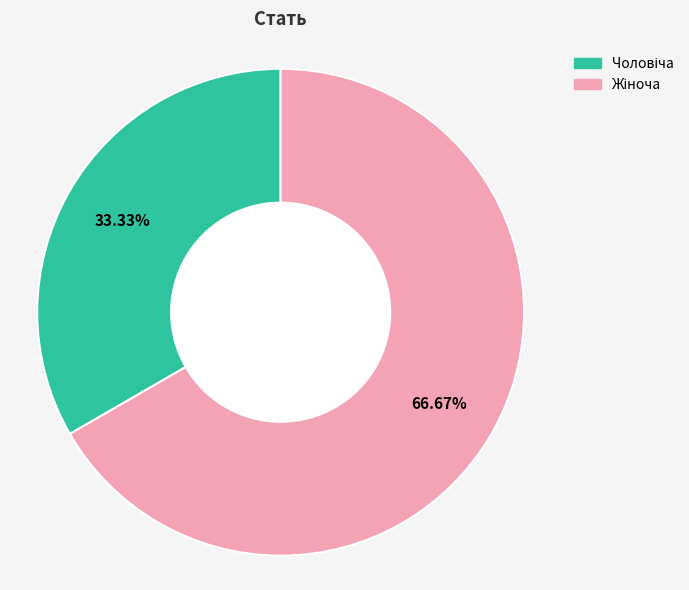

Is there a majority slice in this chart?

Yes